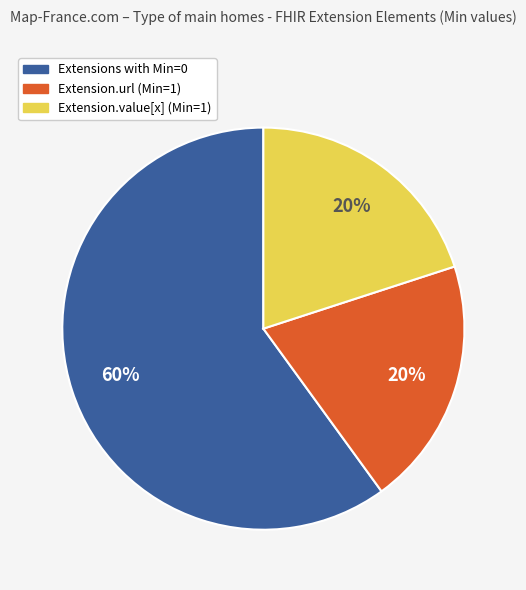

Does any single category account for the majority?

Yes